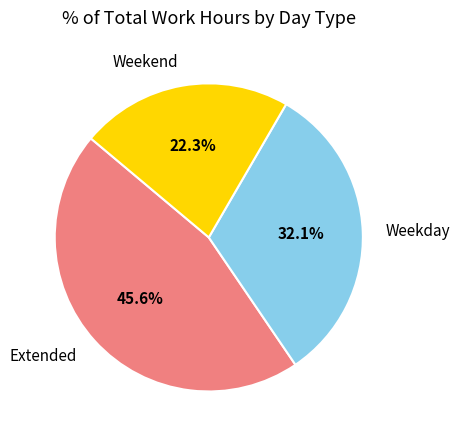

Does any single category account for the majority?

No